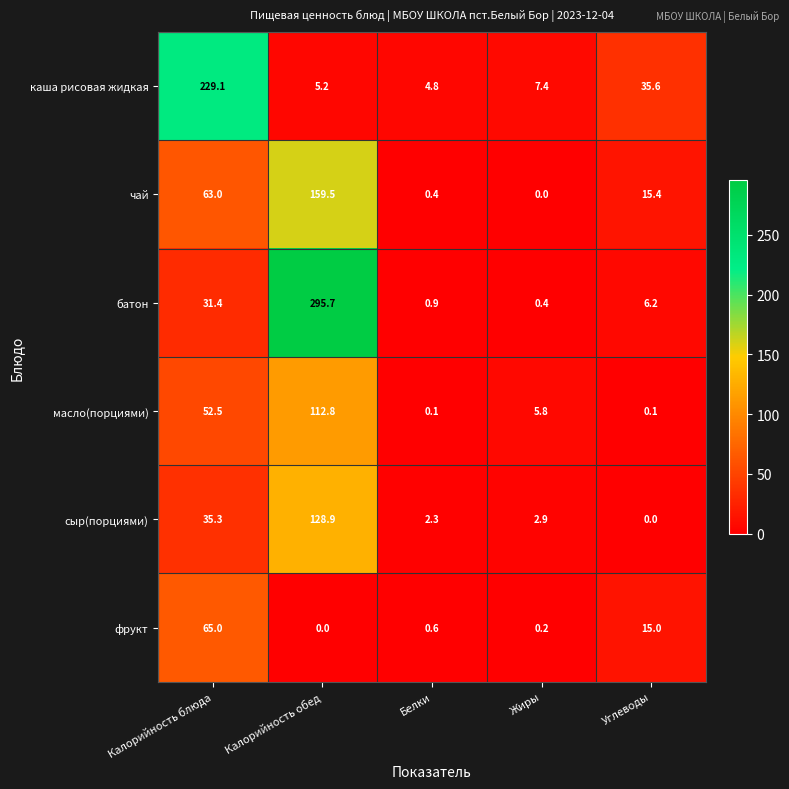

Reading right to left, what are all the values shown in this chart?

каша рисовая жидкая: 35.6	7.4	4.8	5.2	229.1
чай: 15.4	0.0	0.4	159.5	63.0
батон: 6.2	0.4	0.9	295.7	31.4
масло(порциями): 0.1	5.8	0.1	112.8	52.5
сыр(порциями): 0.0	2.9	2.3	128.9	35.3
фрукт: 15.0	0.2	0.6	0.0	65.0